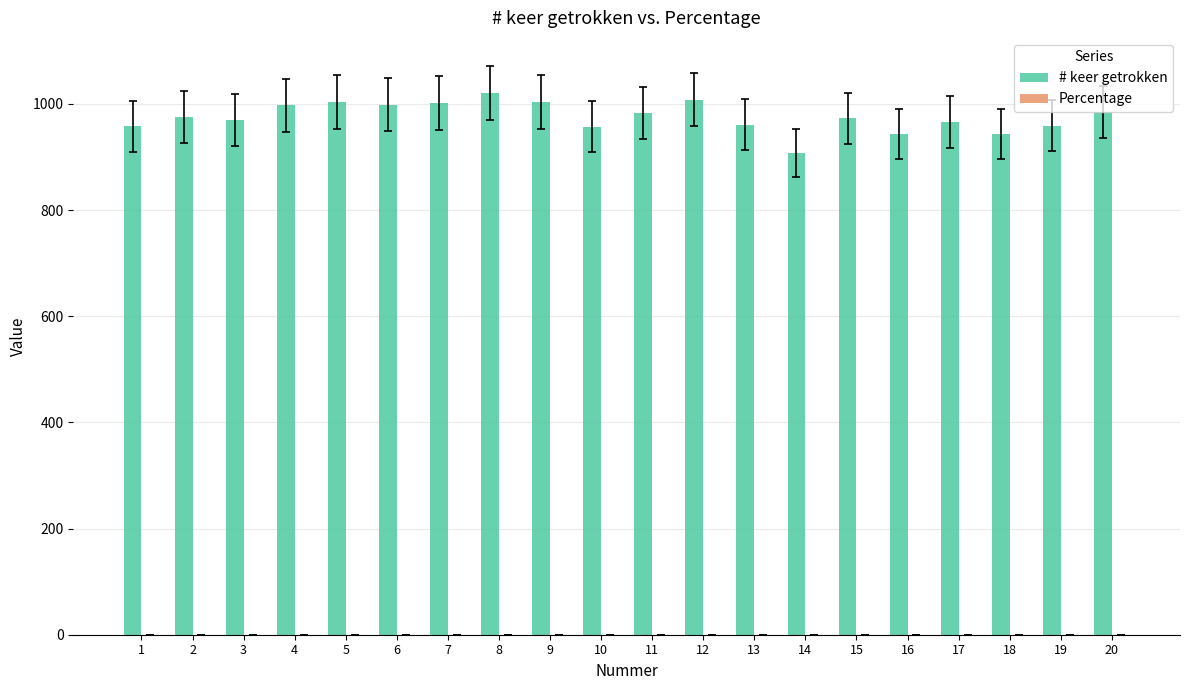

What is the maximum value for # keer getrokken?

1020.0